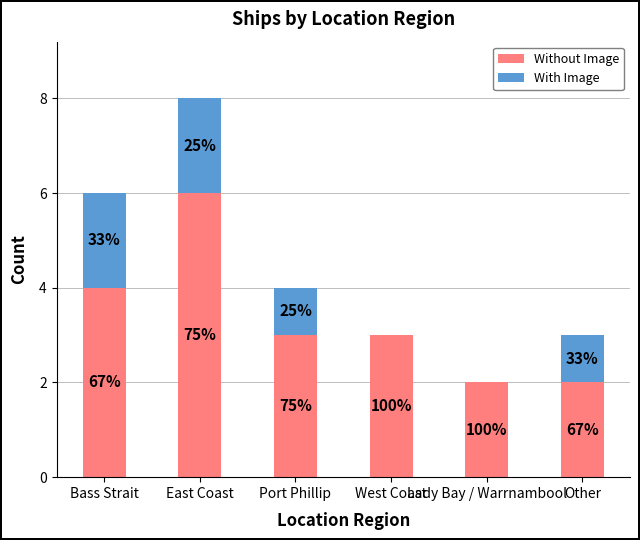

What are all the series names shown in the legend?

Without Image, With Image